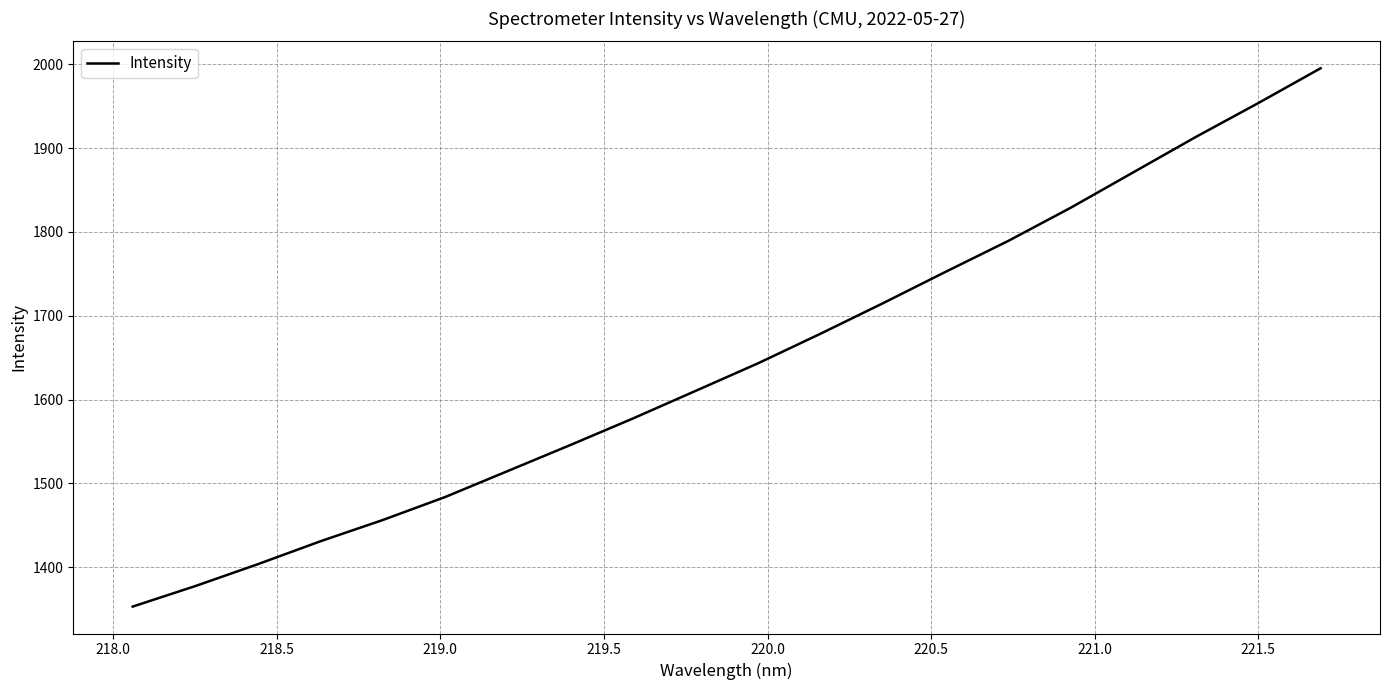

What is the minimum value shown in the chart?

1353.2